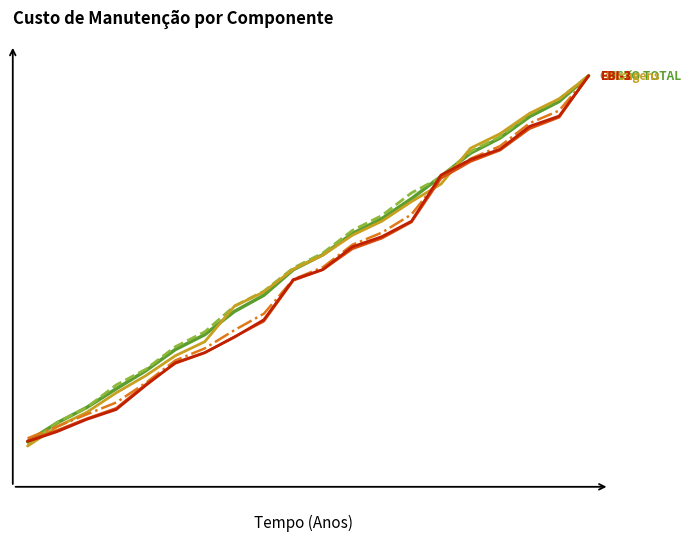

Is this an area chart (filled region under the line)?

No